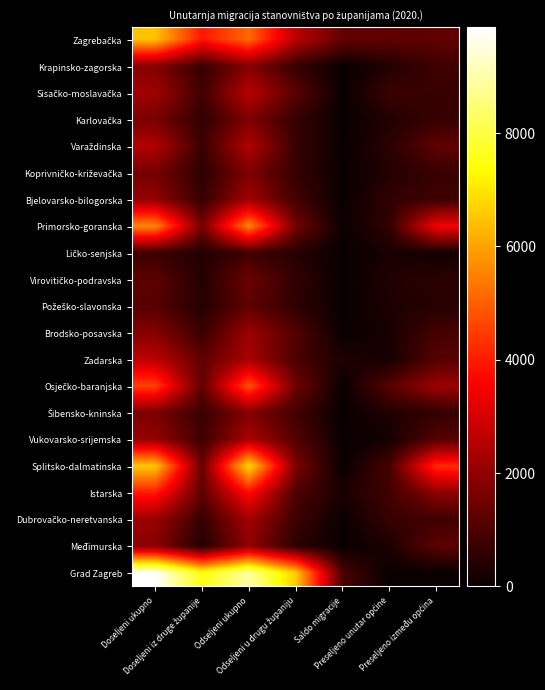

What is the difference between the highest and lowest values at Doseljeni iz druge županije?

7157